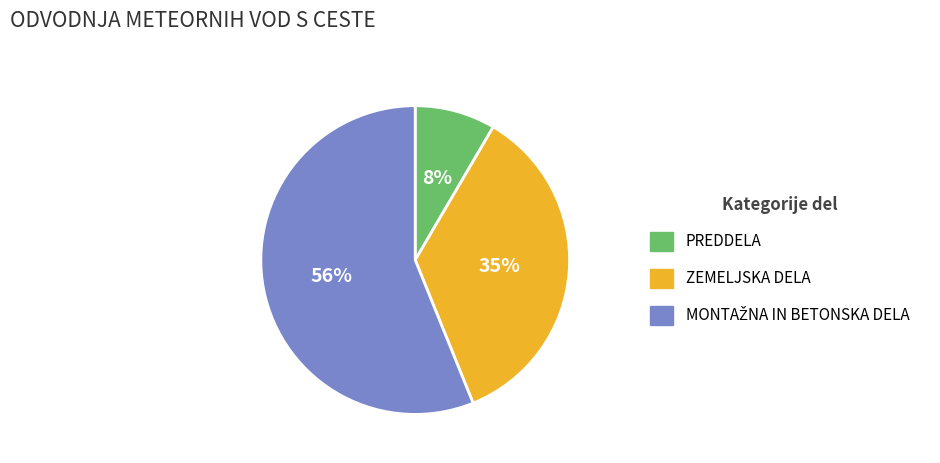

What percentage is the ZEMELJSKA DELA slice, to the nearest percent?

35%